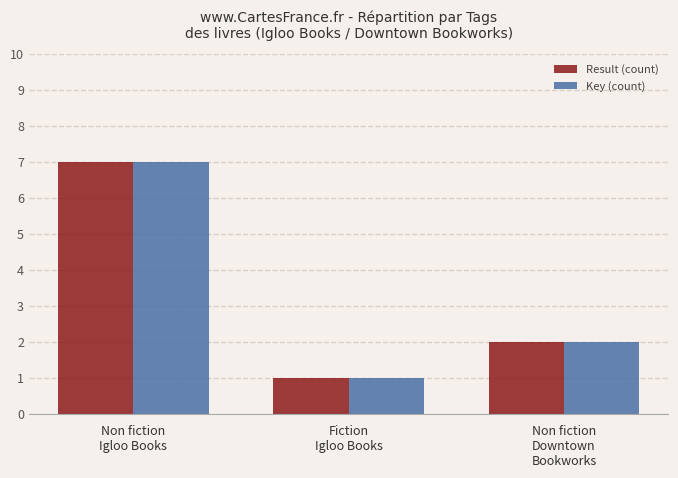

What is the total value across all series at Non fiction
Downtown
Bookworks?

4